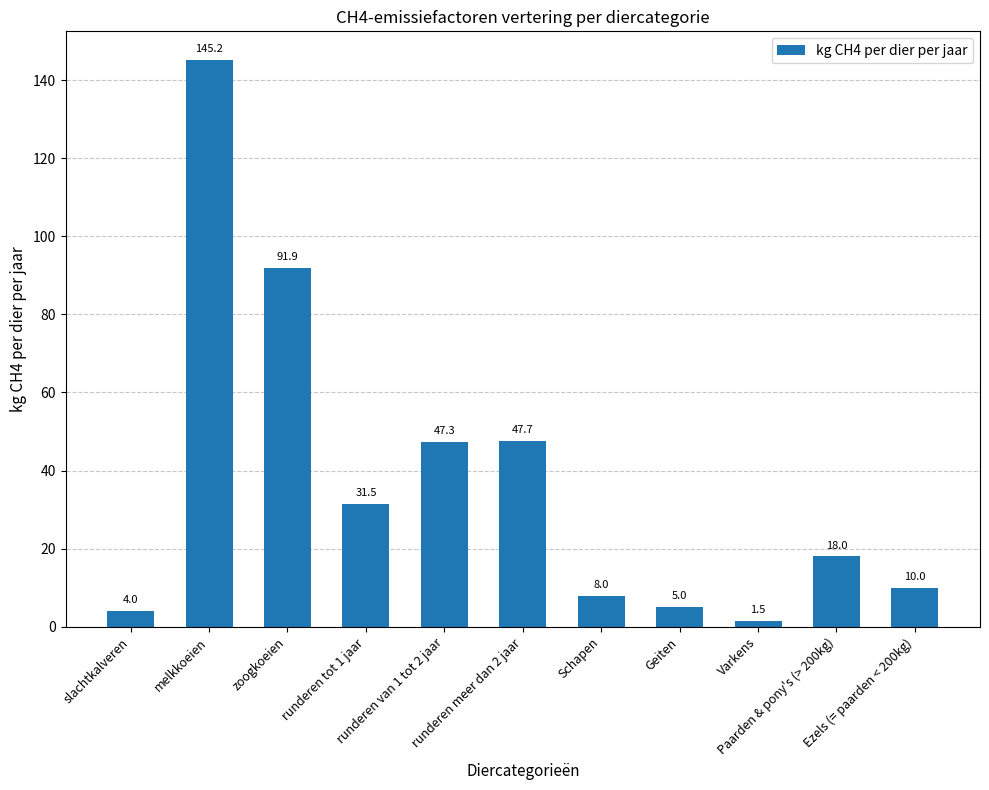

Approximately how many times larger is the value at slachtkalveren compared to Ezels (= paarden < 200kg)?

0.4